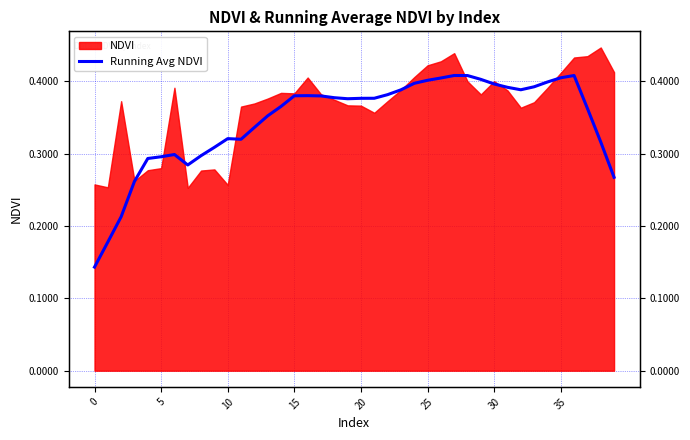

What is the average value?

0.3